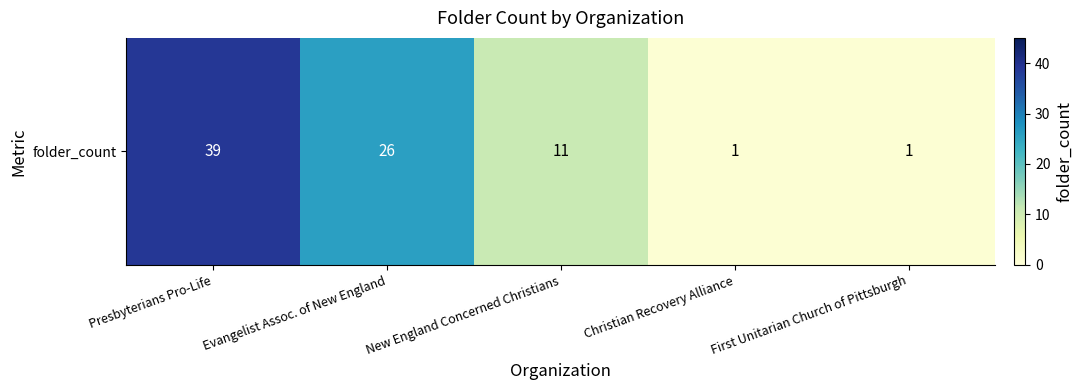

How many data points does each series have?

5